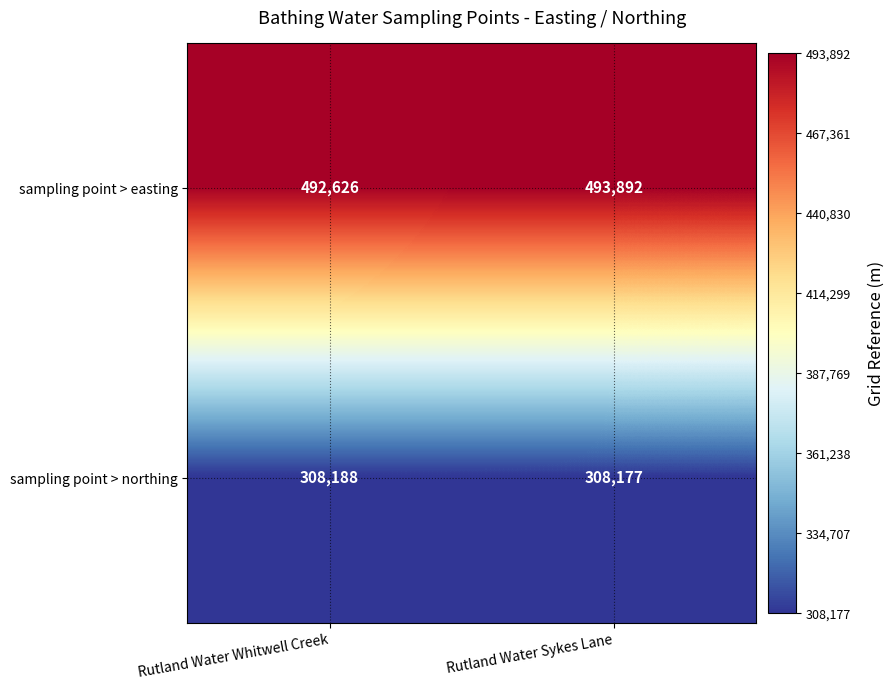

What is the greatest value displayed?

493892